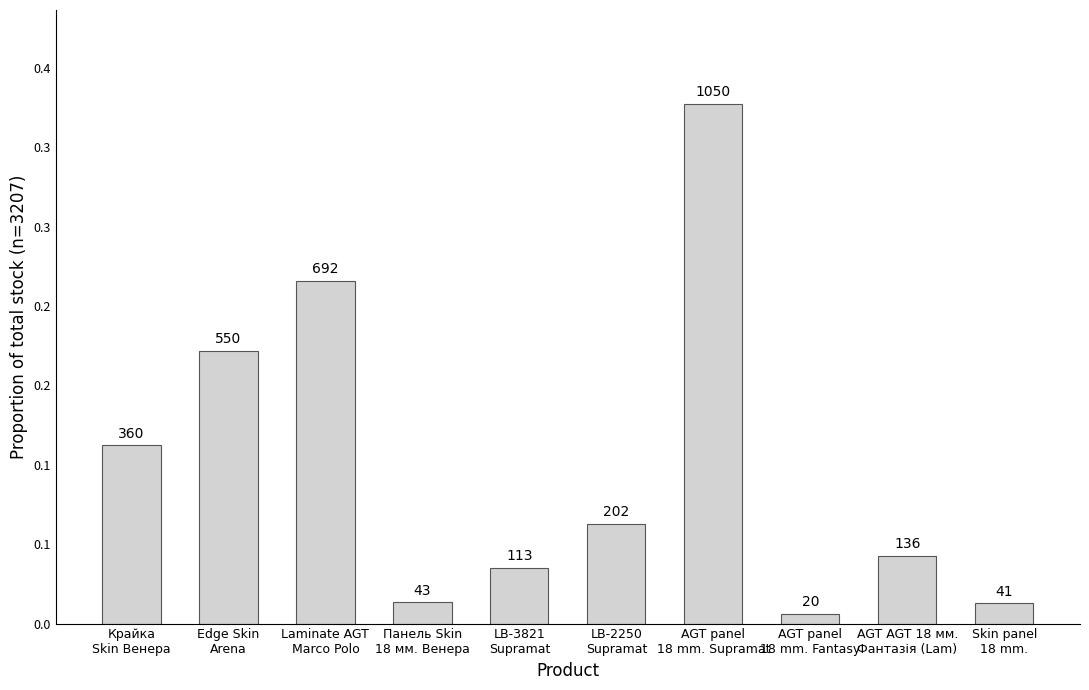

What is the sum of all values?

1.0